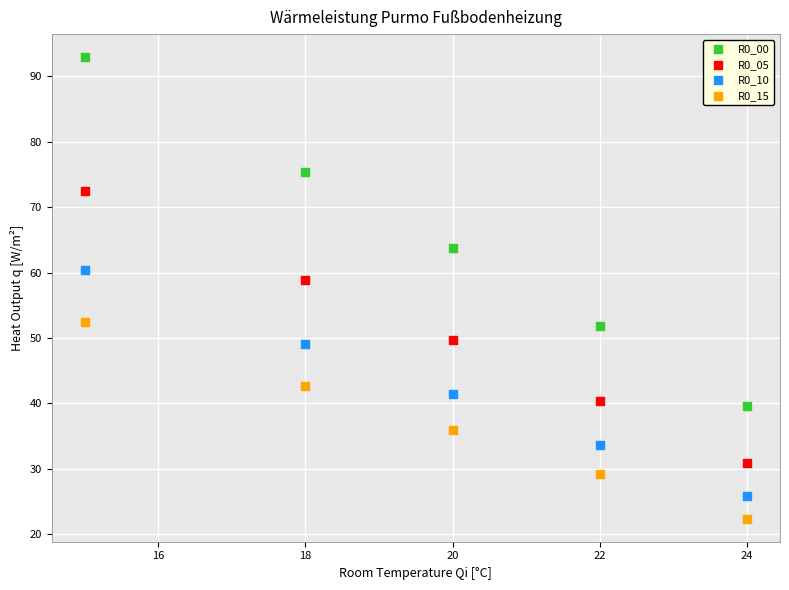

Which series reaches the maximum Y coordinate?

R0_00